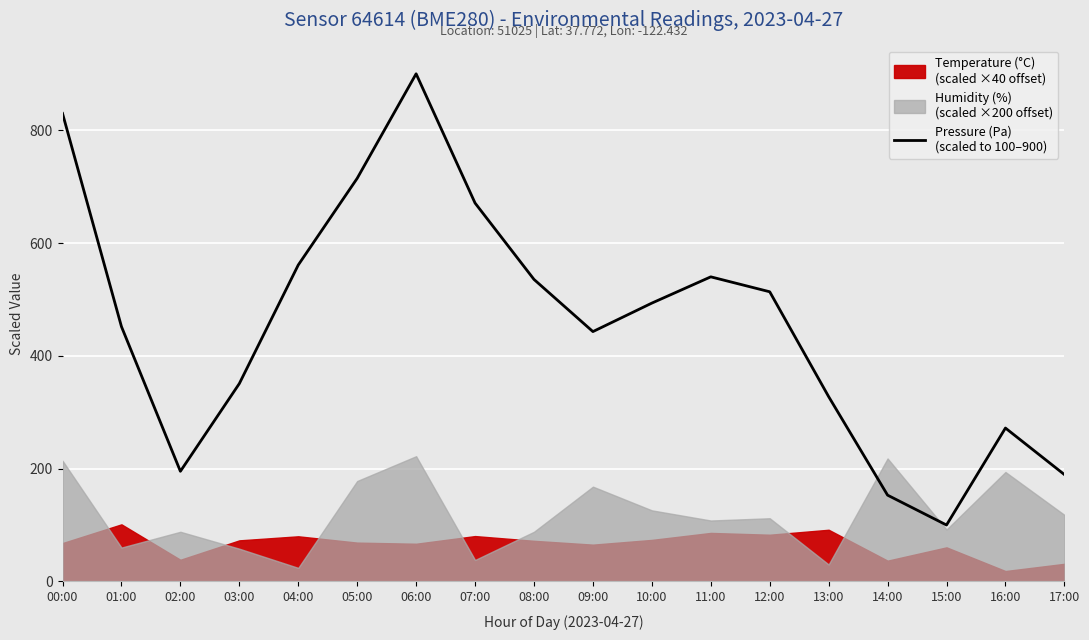

How many interior local valleys (lower than both neighbors) does the data have?

3